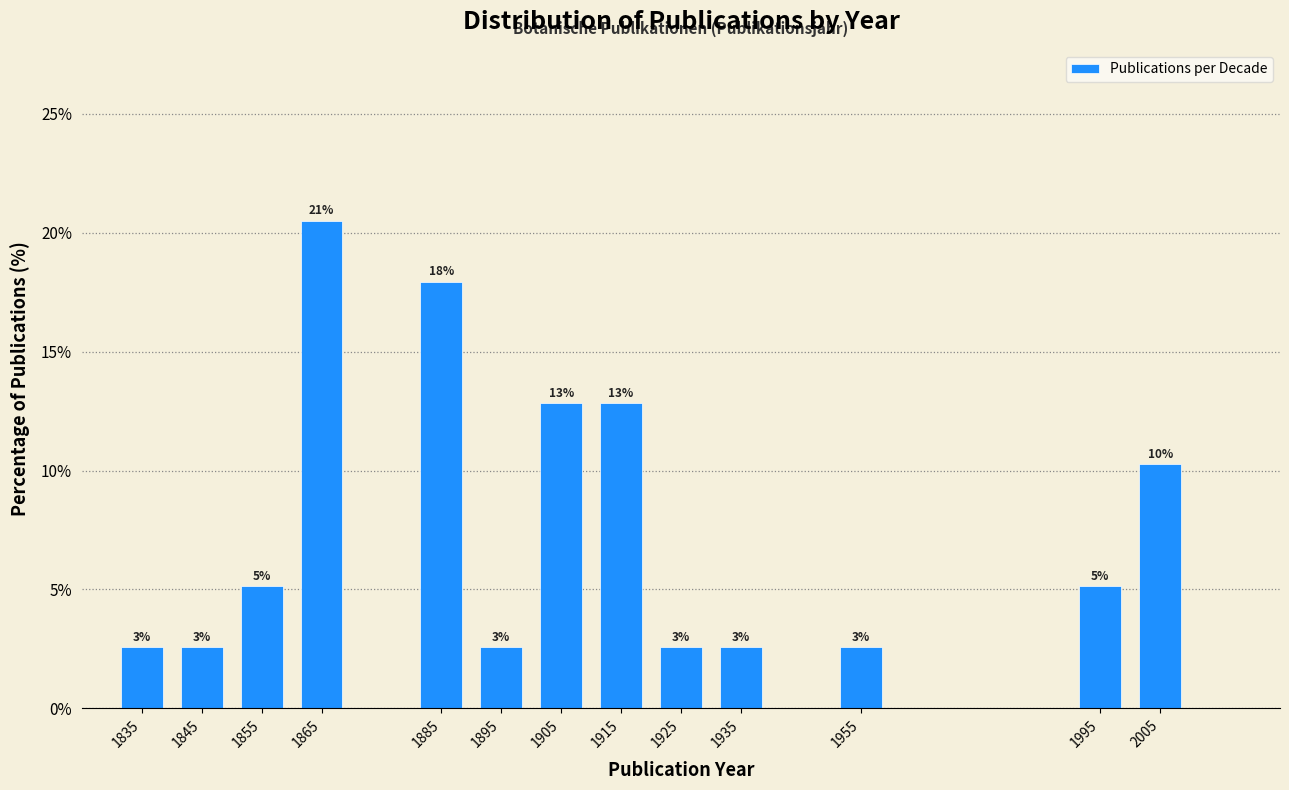

Are the bars horizontal?

No